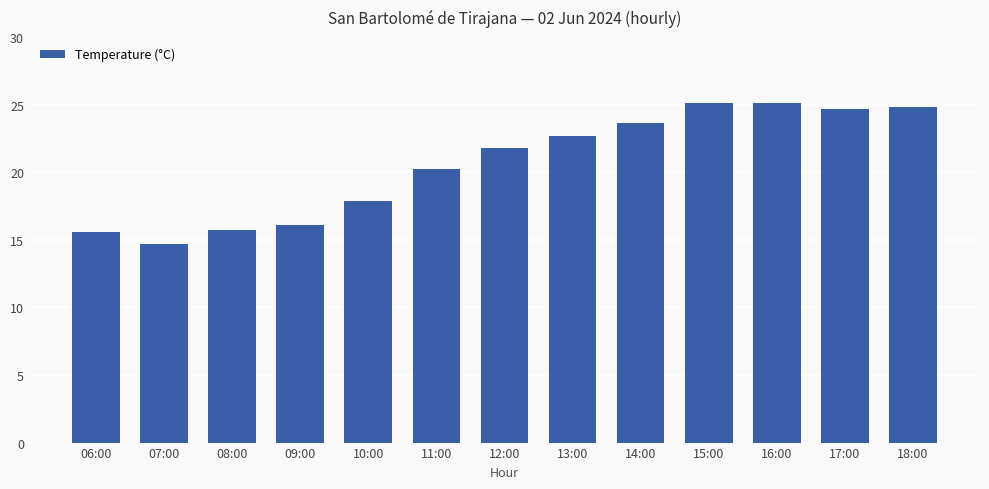

How many data points does each series have?

13